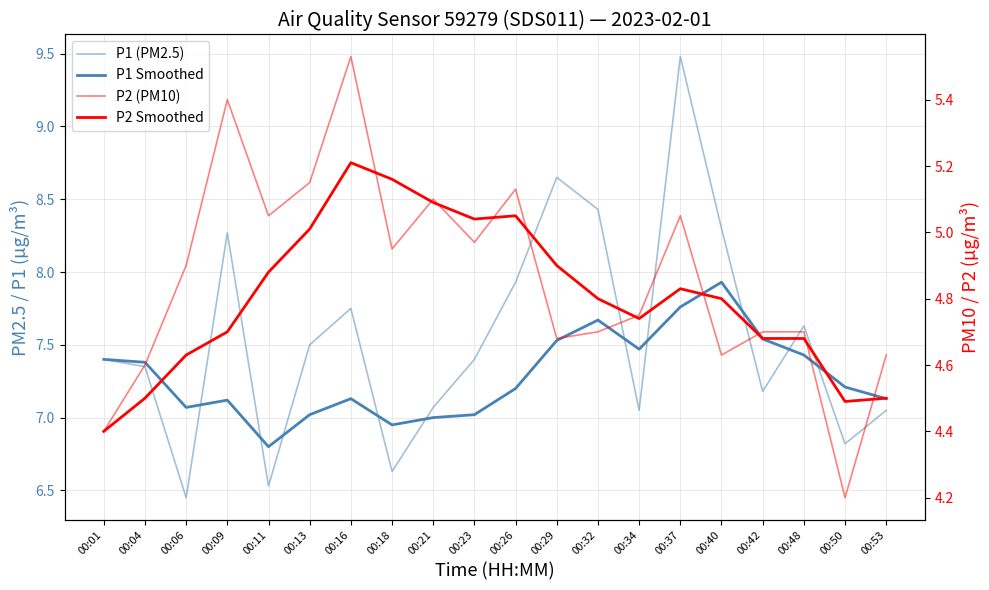

Is it true that P2 Smoothed equals 4.9 at 00:11?

True